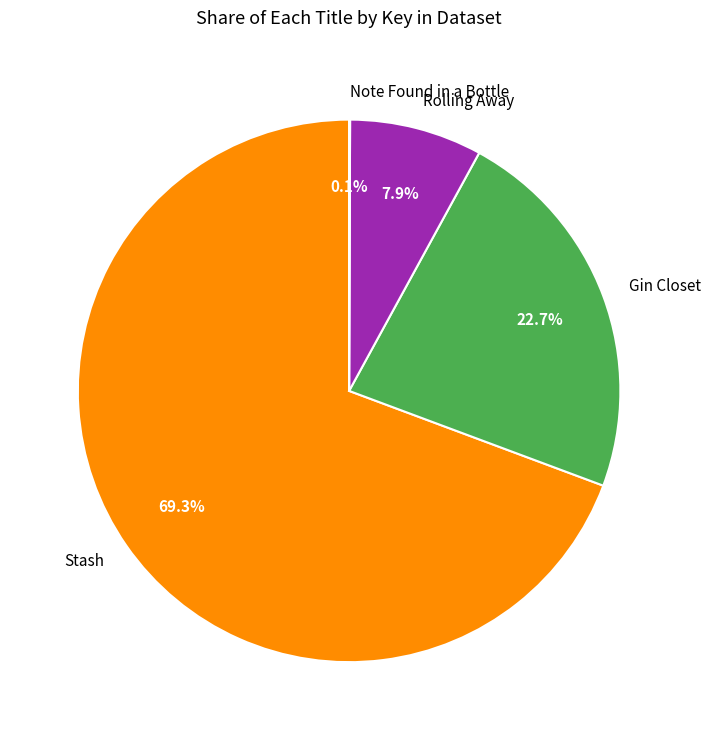

To the nearest percent, what is the difference between the largest and smallest slice percentages?

69%